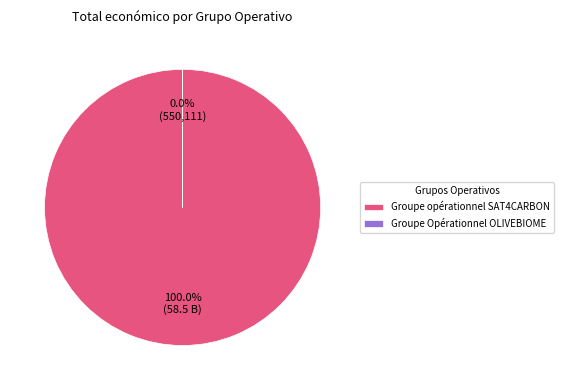

To the nearest percent, what portion does Groupe opérationnel SAT4CARBON represent?

100%